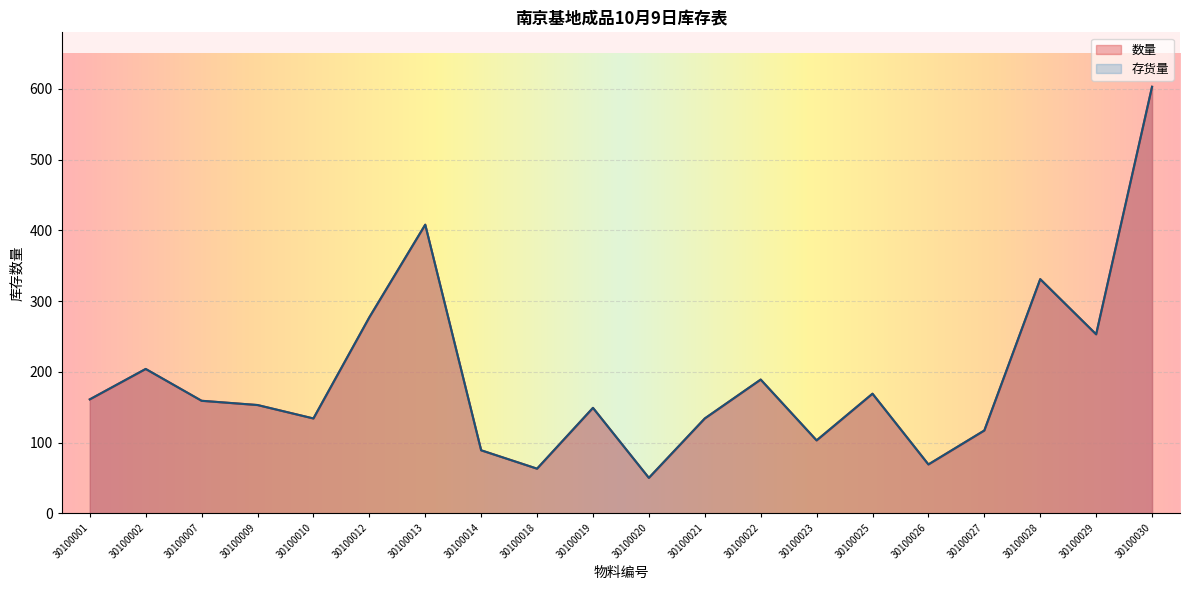

What is the difference between the second highest and minimum values in the 数量 series?

358